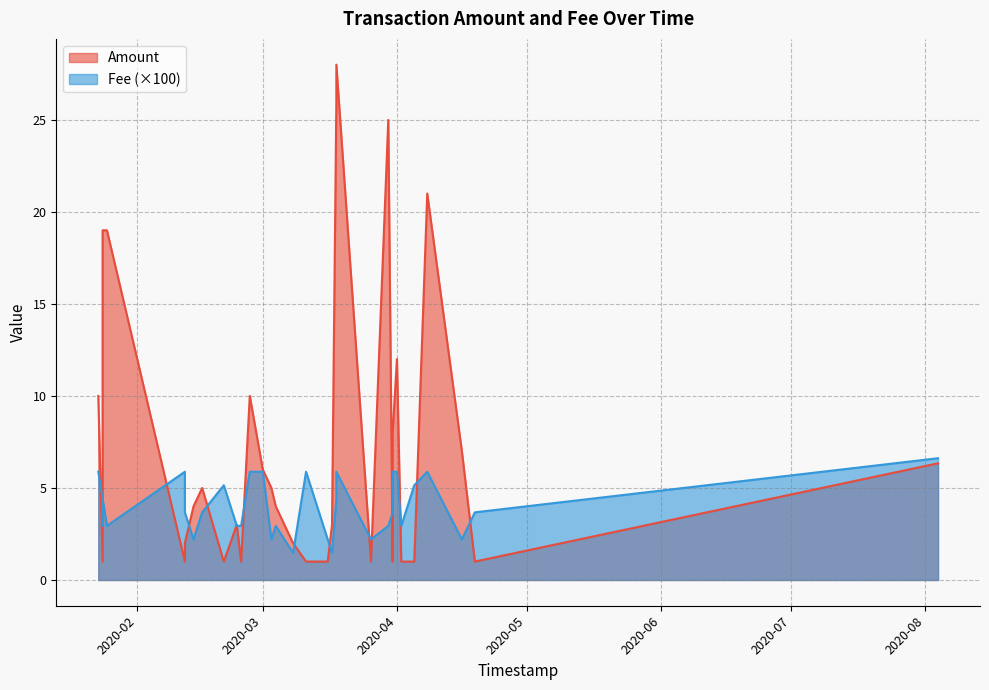

True or false: Fee and Amount intersect in this chart.

False